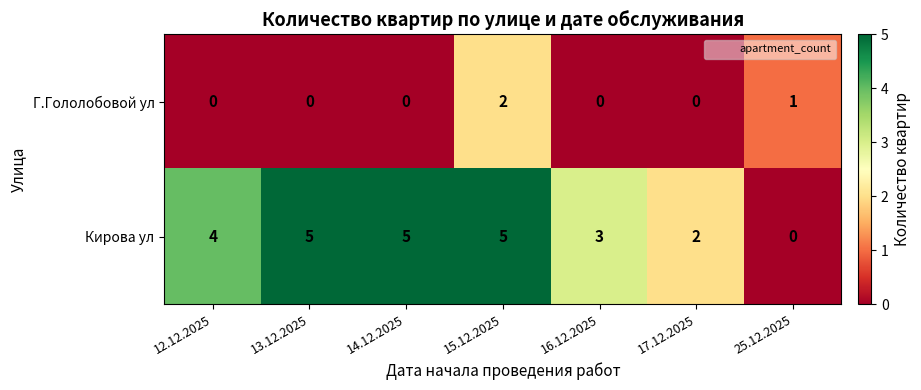

Which series has the largest total across all categories?

Кирова ул